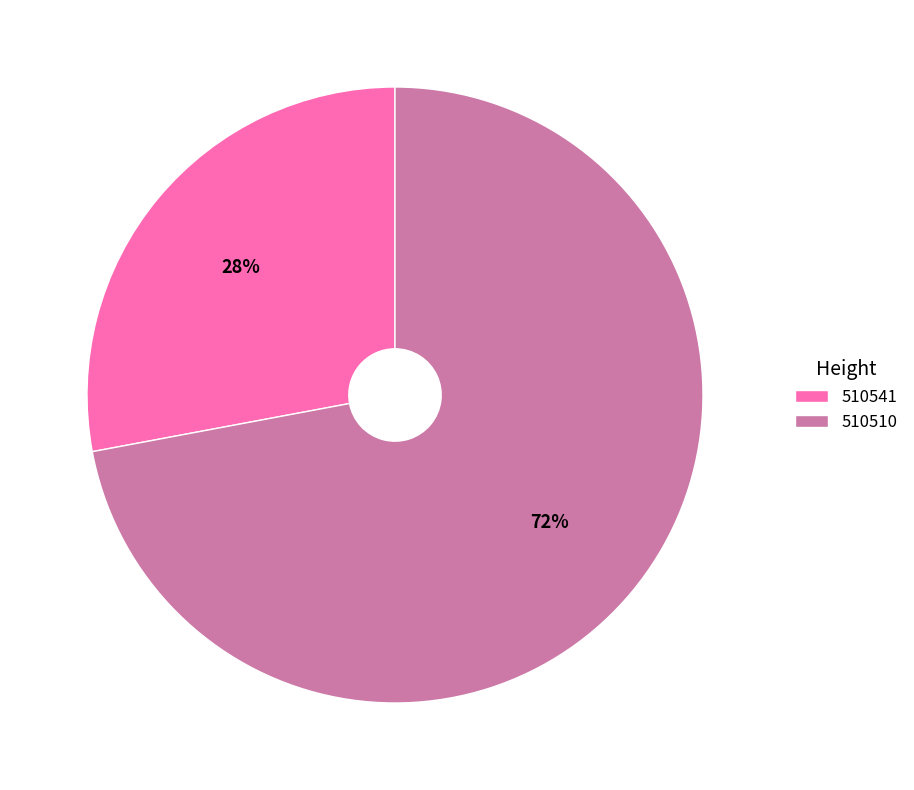

Which slice represents more than half of the pie?

510510